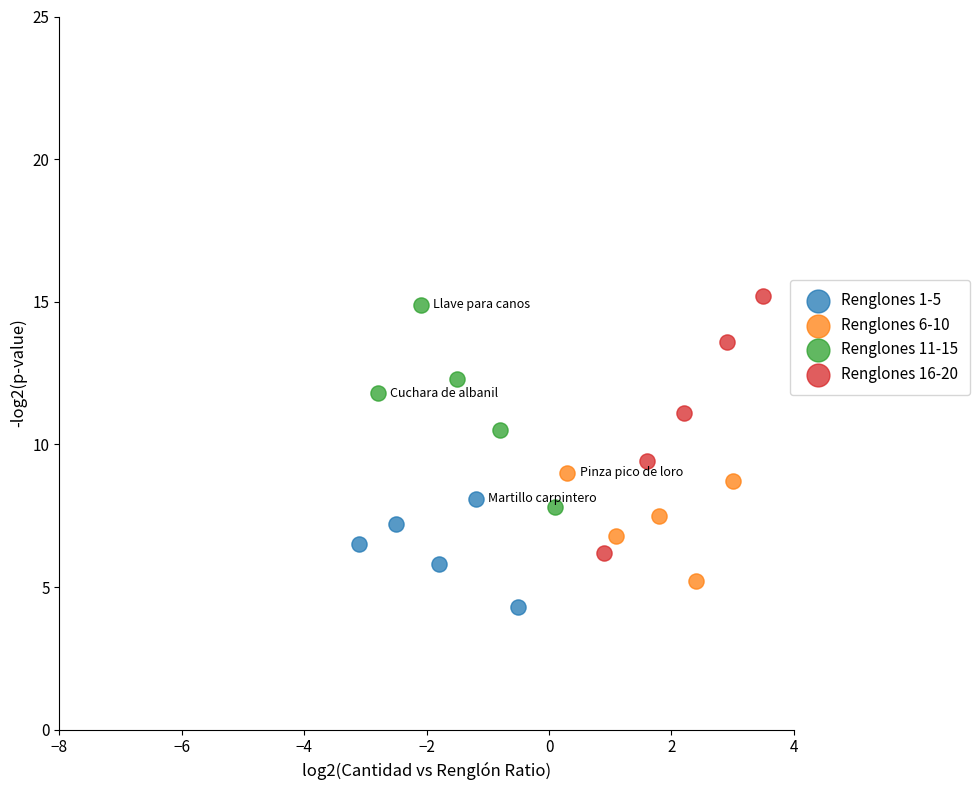

What are all the series names shown in the legend?

Renglones 1-5, Renglones 6-10, Renglones 11-15, Renglones 16-20